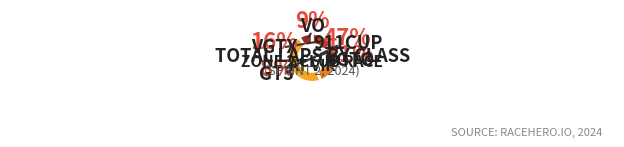

Is there any slice that represents more than half of the pie?

No